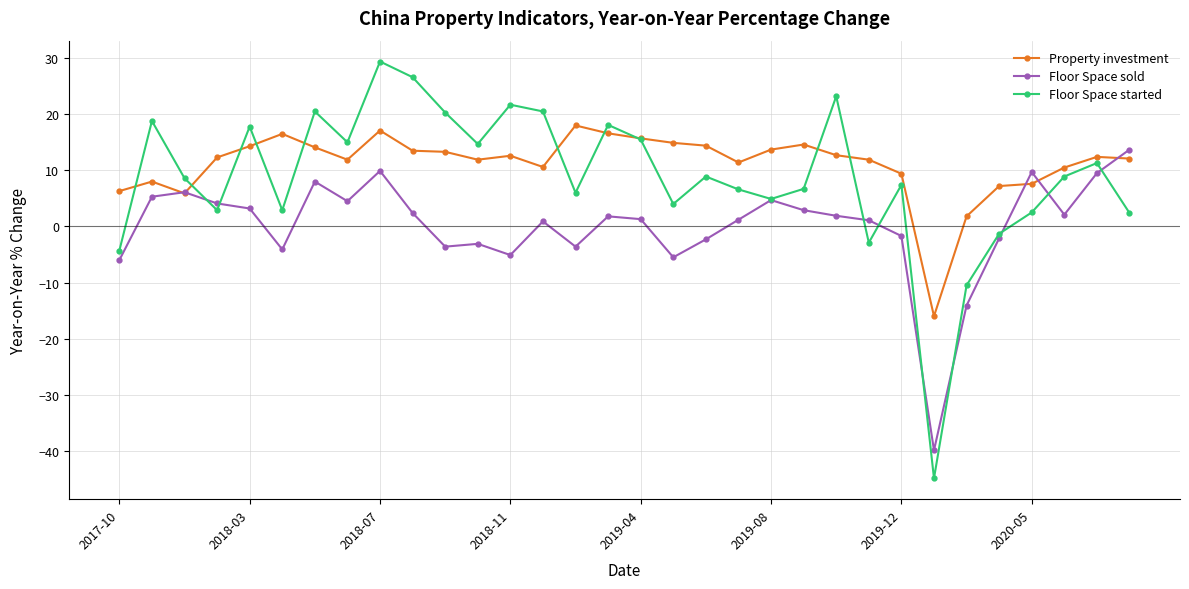

In Floor Space started, how many points are higher than both neighbors (excluding endpoints)?

10